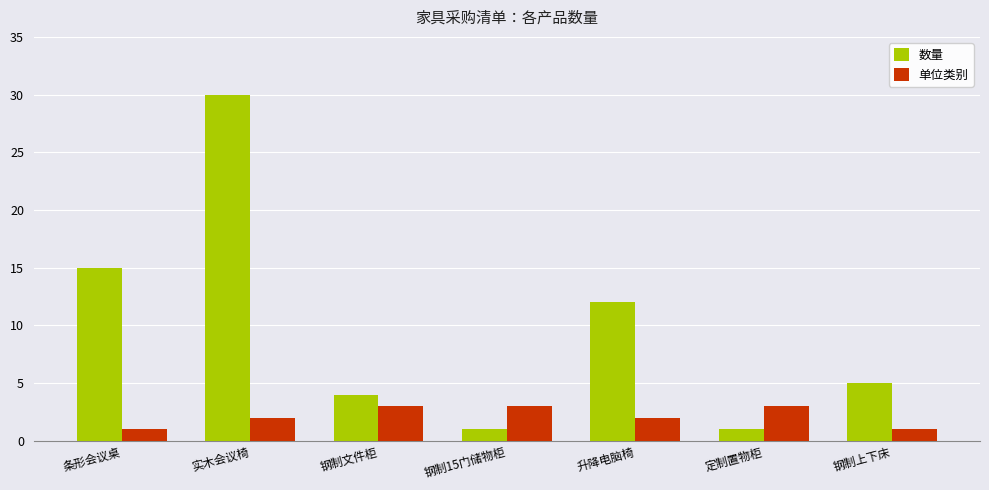

Is it true that 单位类别 equals 3 at 定制置物柜?

True